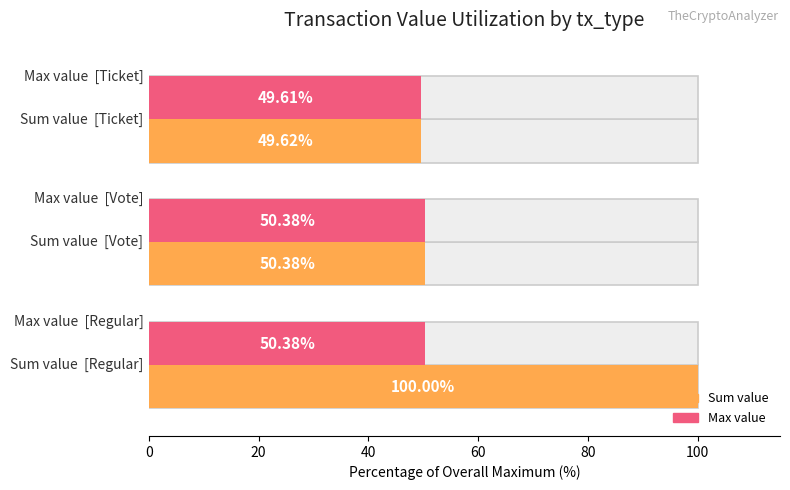

What is the maximum value shown in the chart?

100.0